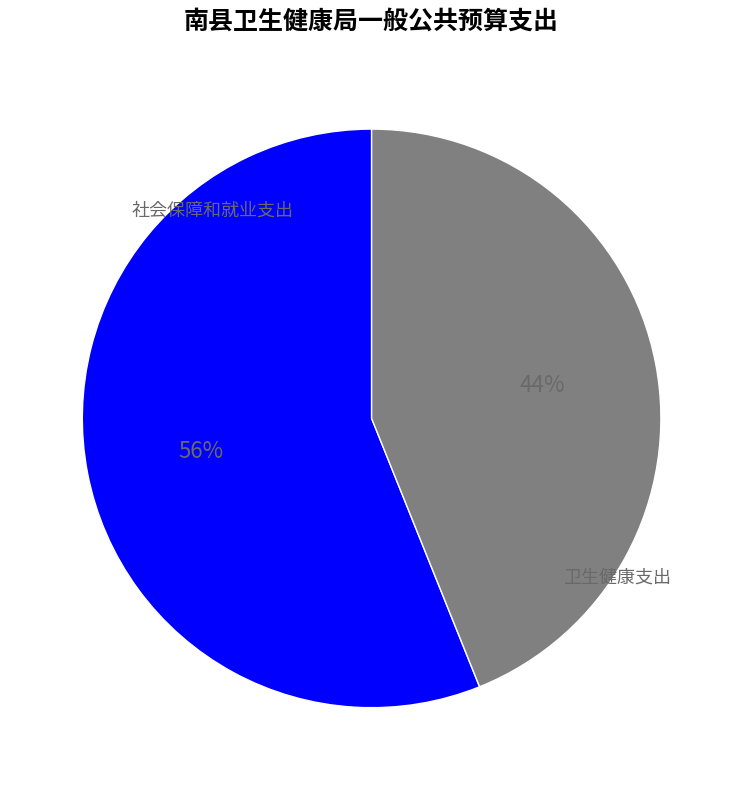

Is there a majority slice in this chart?

Yes